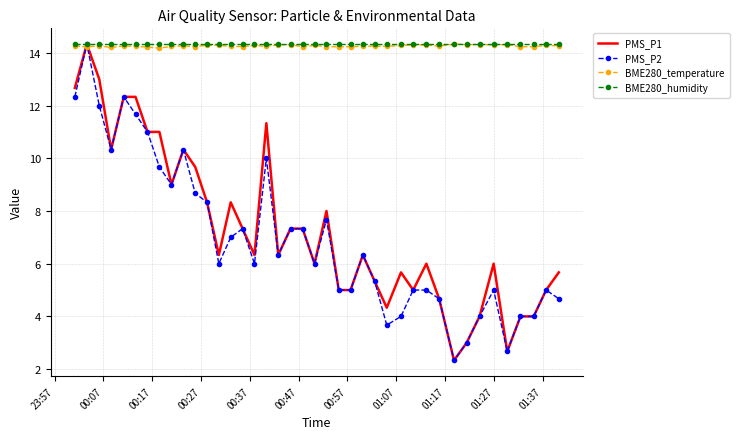

What is the highest value of the BME280_temperature series?

14.3